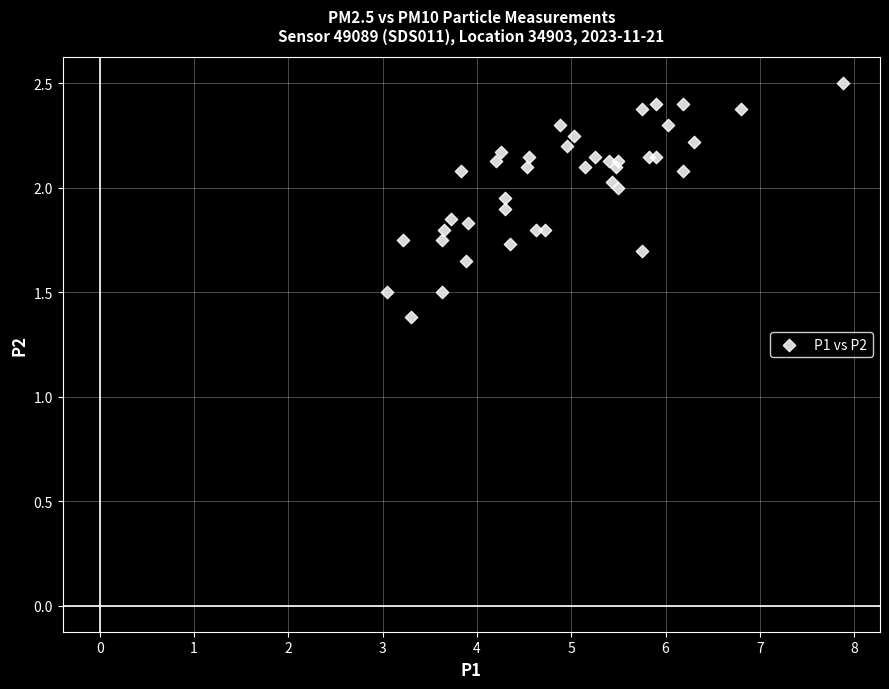

What Y value in the scatter plot is closest to 1?

1.4